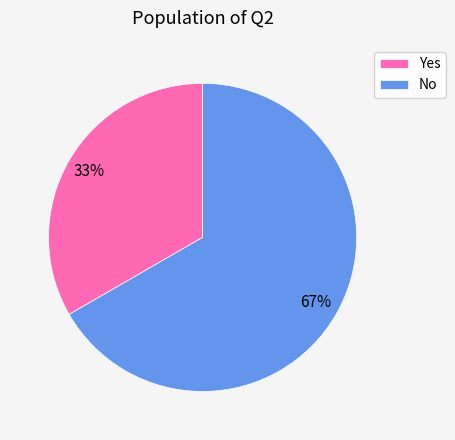

Is it true that No is 67% of the pie?

True